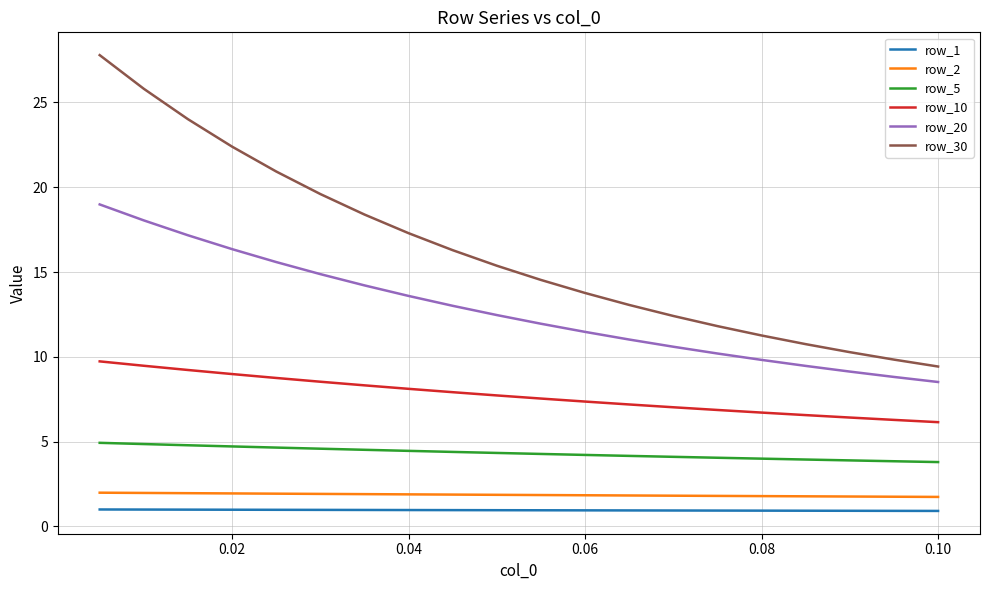

Which series has the largest range (max minus min)?

row_30